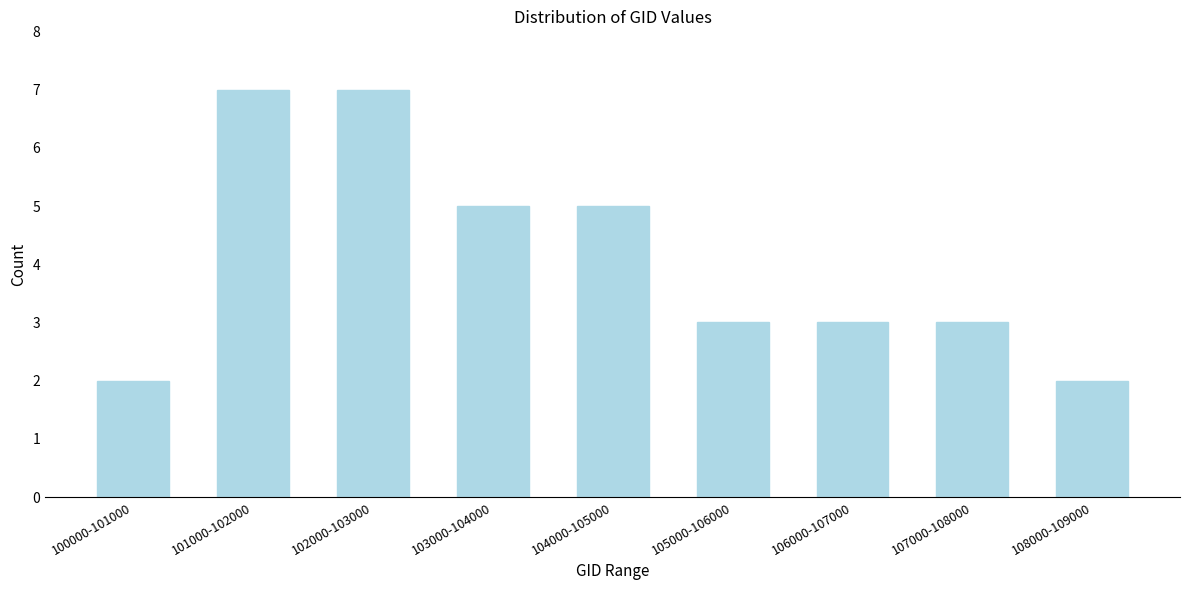

Reading right to left, transcribe all the data shown in this chart.

108000-109000=2	107000-108000=3	106000-107000=3	105000-106000=3	104000-105000=5	103000-104000=5	102000-103000=7	101000-102000=7	100000-101000=2